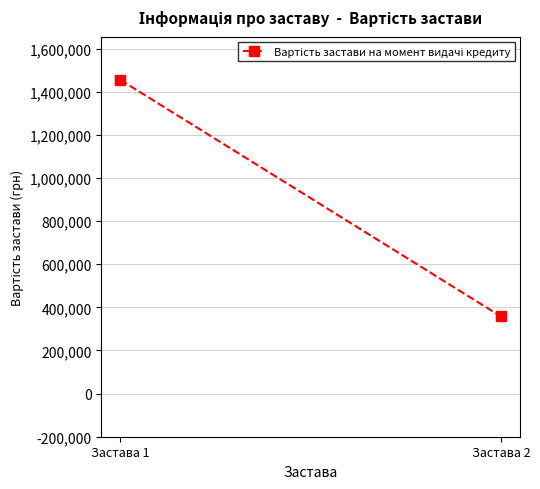

How many lines are shown in the chart?

1